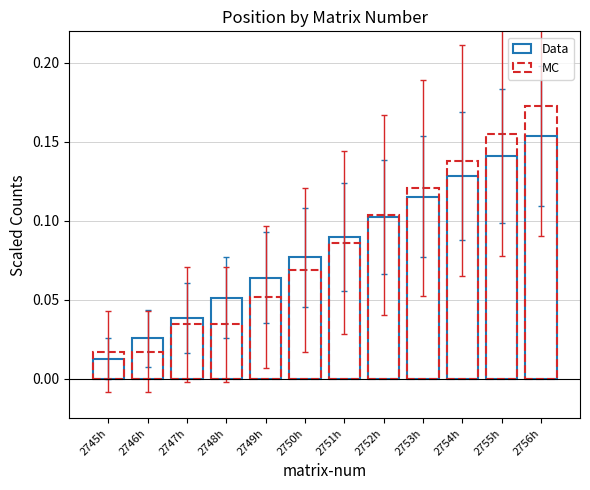

At which label is Data closest to 0?

2745h